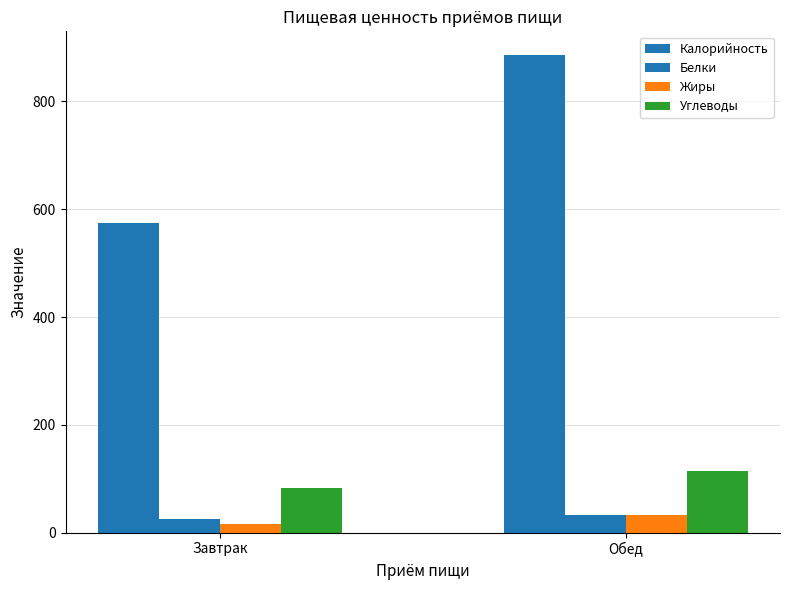

How many bars are there in each group?

4